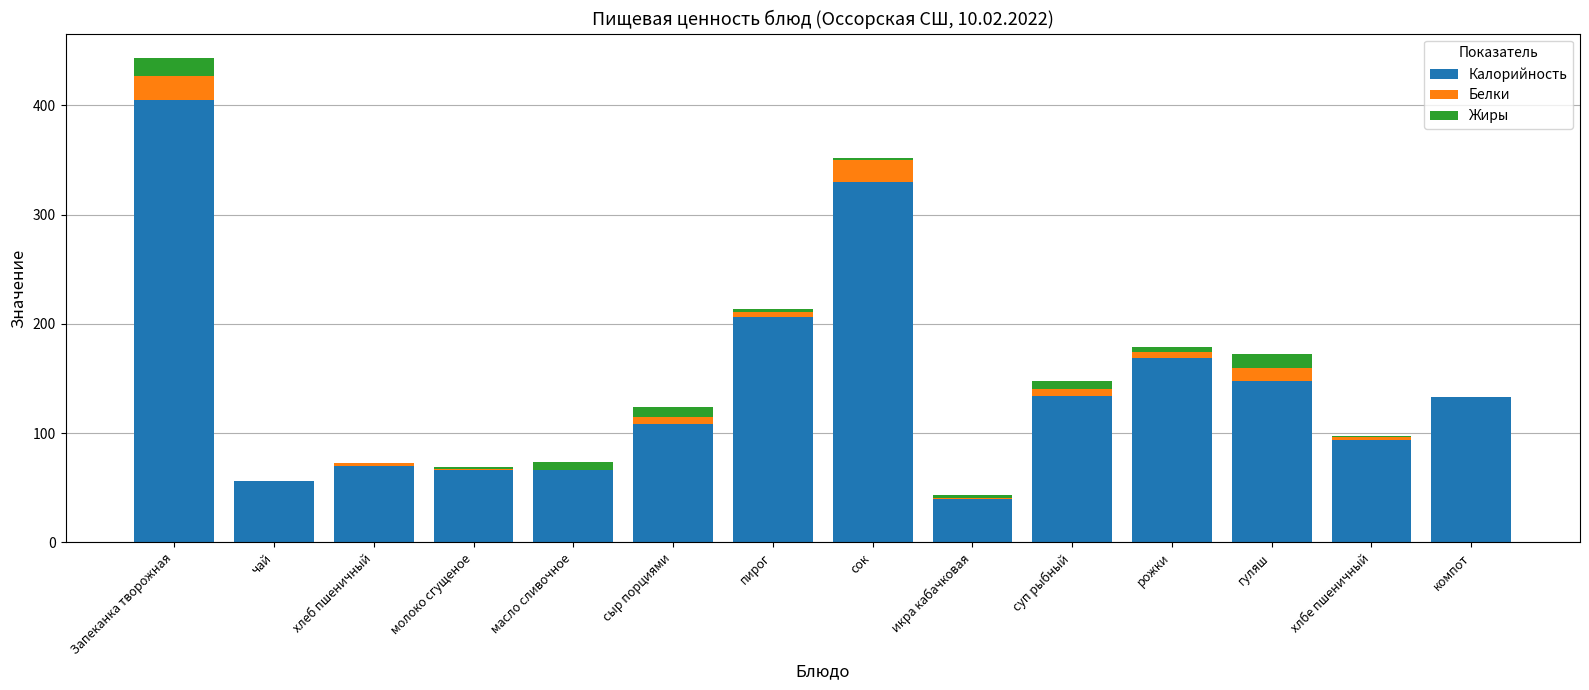

What is the maximum value for Калорийность?

405.0